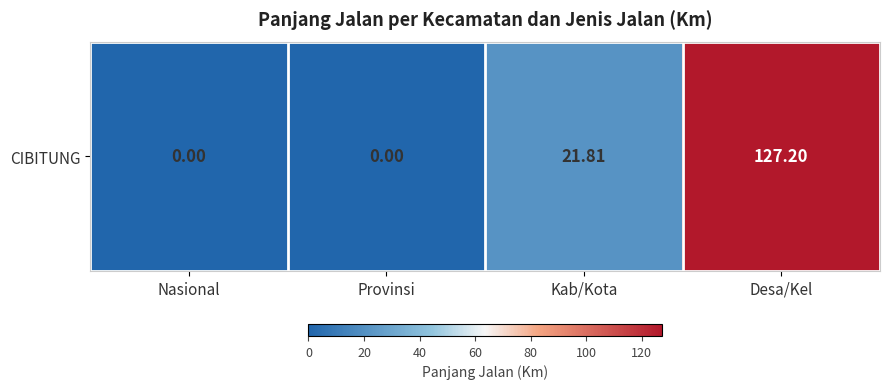

What is the change in value from Kab/Kota to Desa/Kel?

+105.4